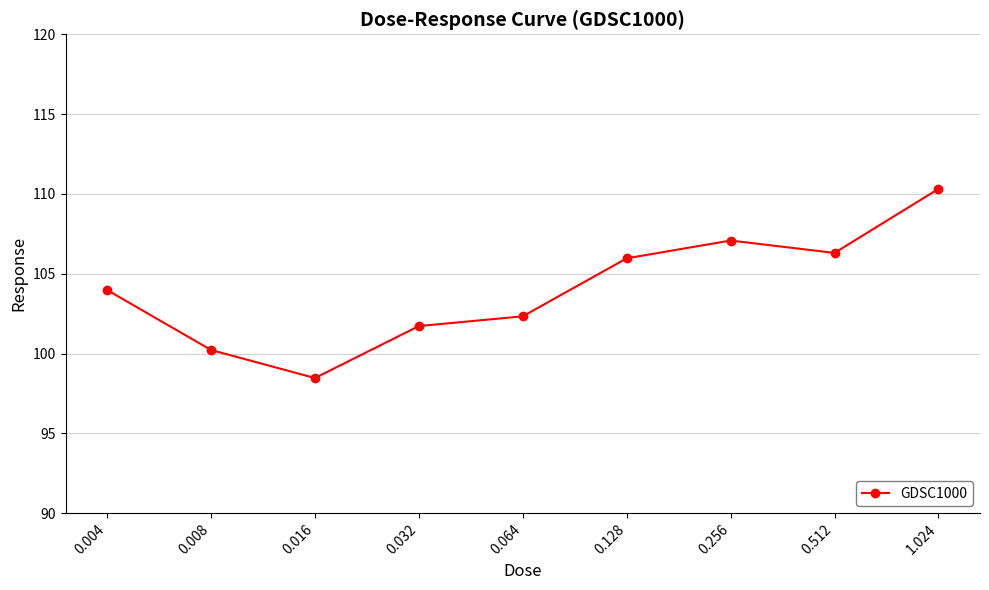

What is the label of the 7th point from the right?

0.016